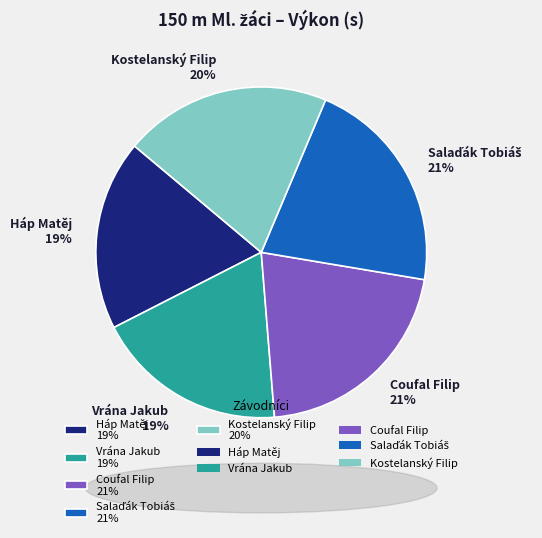

Is Háp Matěj the majority of the pie?

No